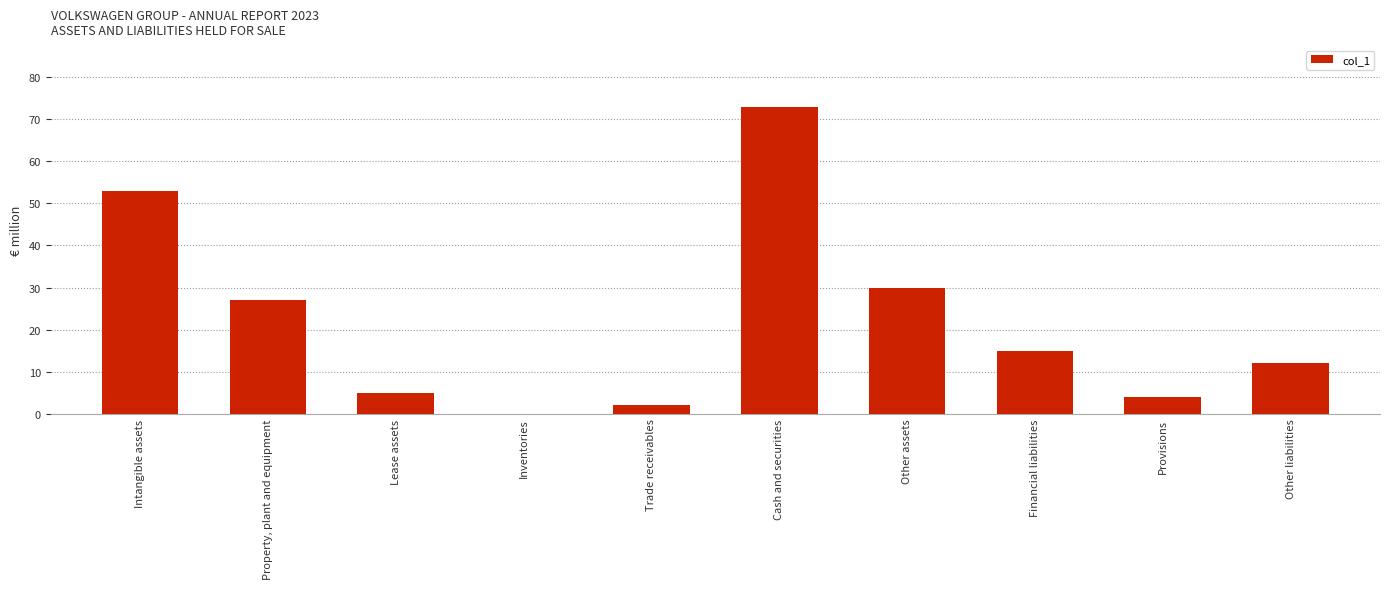

Reading left to right, list all the values displayed in this chart.

Intangible assets=53	Property, plant and equipment=27	Lease assets=5	Inventories=0	Trade receivables=2	Cash and securities=73	Other assets=30	Financial liabilities=15	Provisions=4	Other liabilities=12